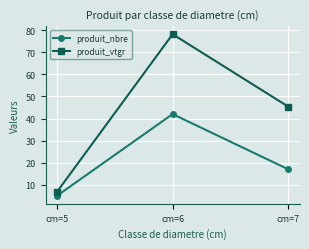

Count the produit_nbre values in the range 5 to 42.

3